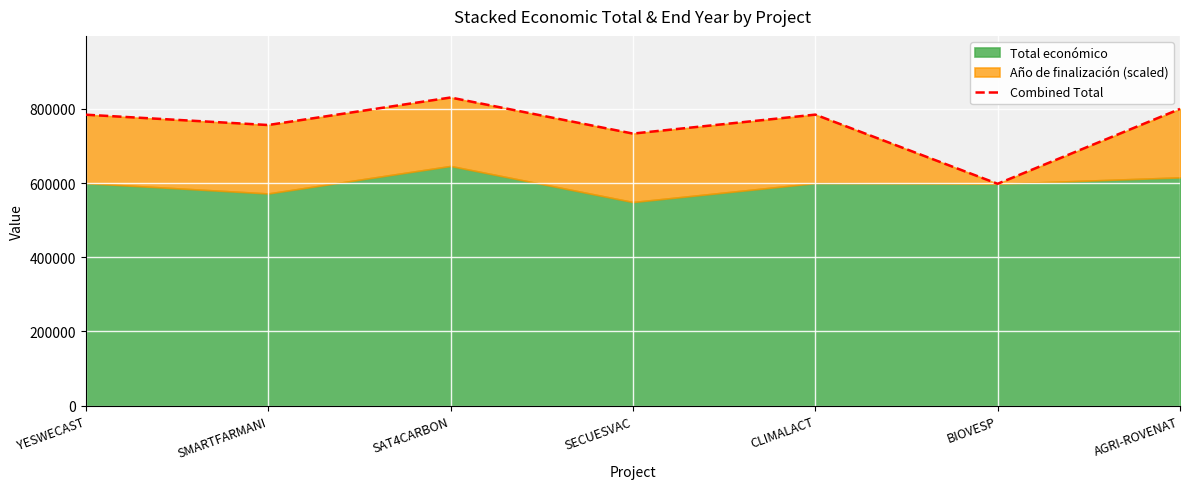

What is the smallest value displayed?

598139.0